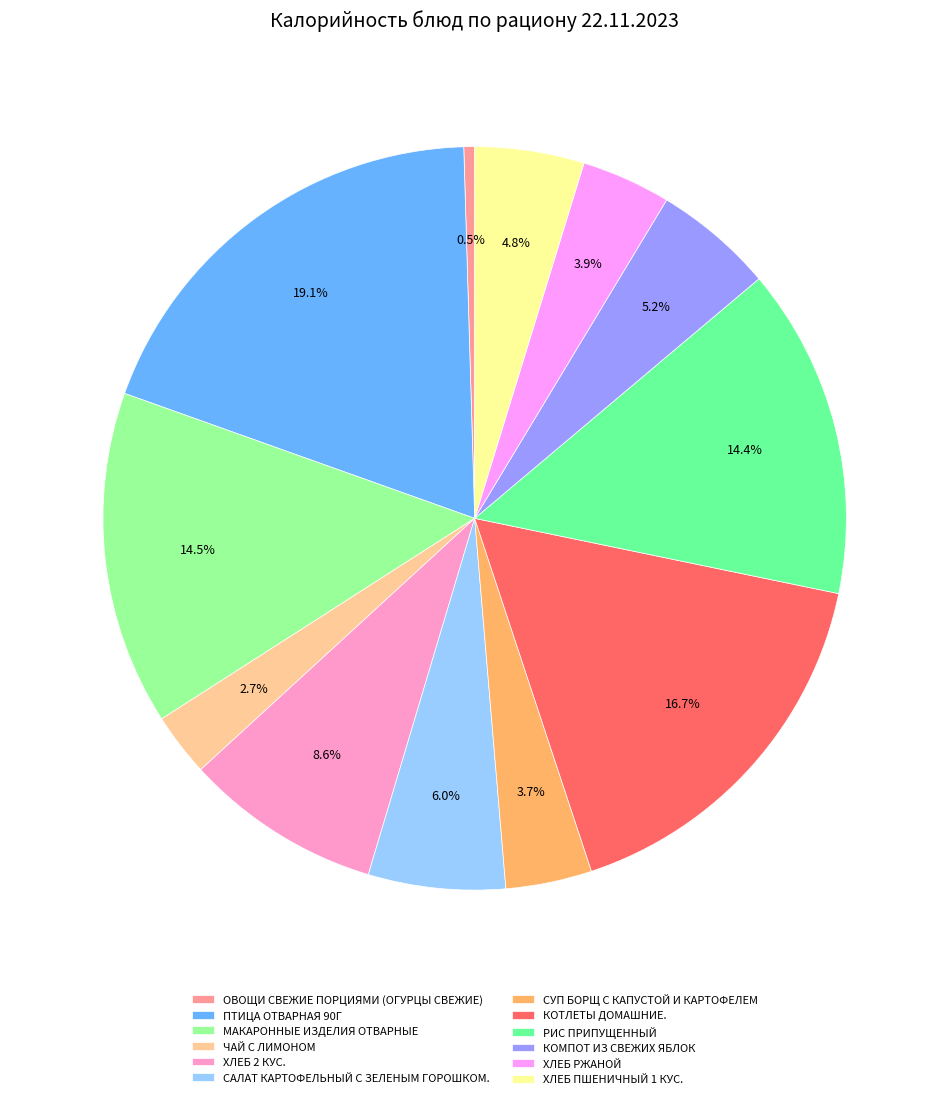

To the nearest percent, what is the average slice percentage?

8%